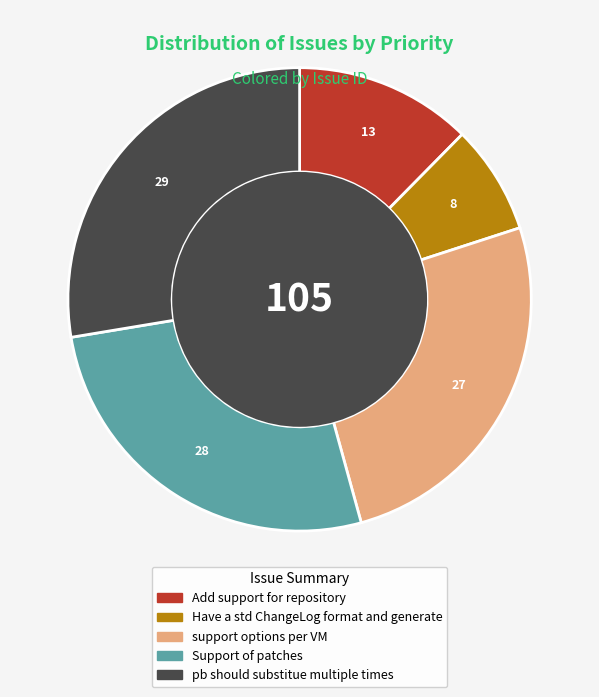

Between Support of patches and Have a std ChangeLog format and generate, which is larger?

Support of patches